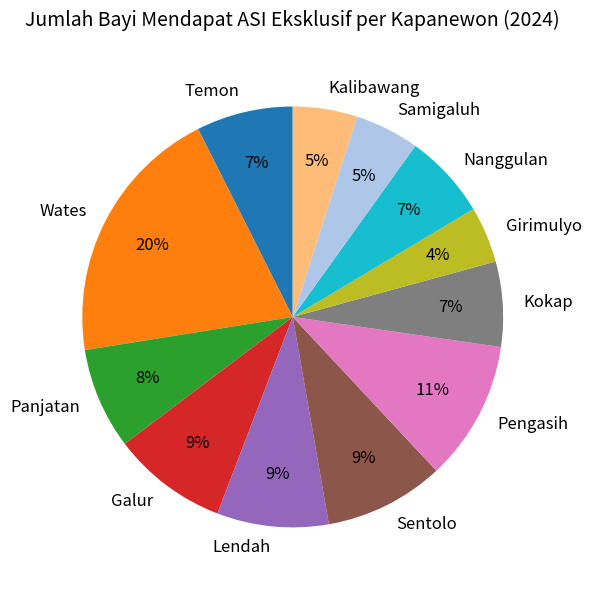

Which slice is the smallest?

Girimulyo